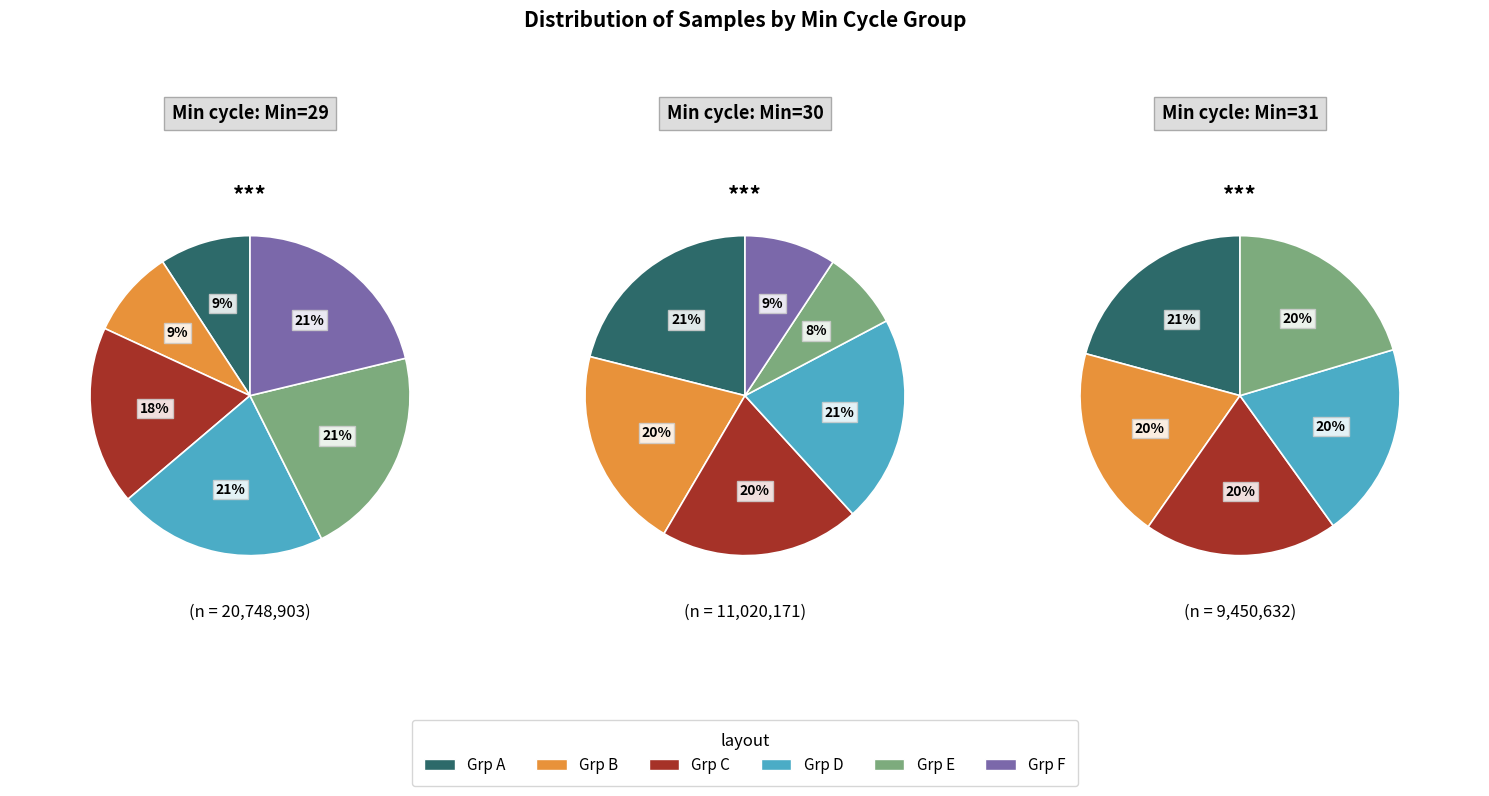

To the nearest percent, what is the combined percentage of 29 and 29?

17%